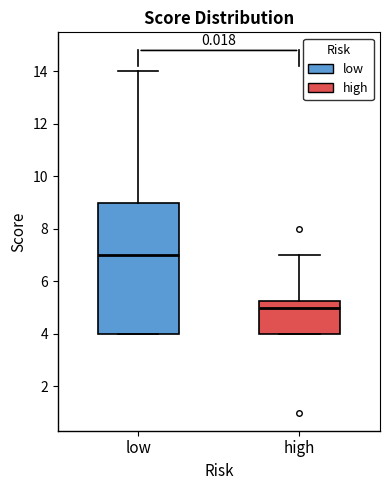

Reading left to right, read every box against the y-axis: the position of its median line, the range the box covers, and the ends of its whiskers. The values are not printed on the chart, so give them approximately, as read against the axis.

low: median 7.0, box 4.0 to 9.0, whiskers 4.0 to 14.0
high: median 5.0, box 4.0 to 5.2, whiskers 4.0 to 7.0